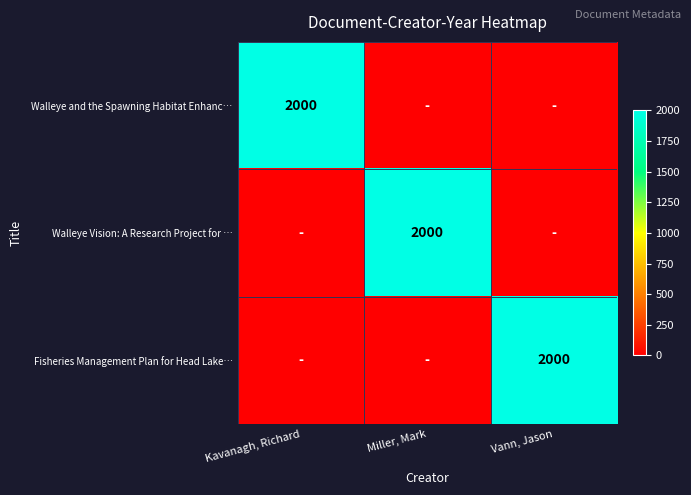

Which has a higher value, Kavanagh, Richard or Miller, Mark?

Kavanagh, Richard